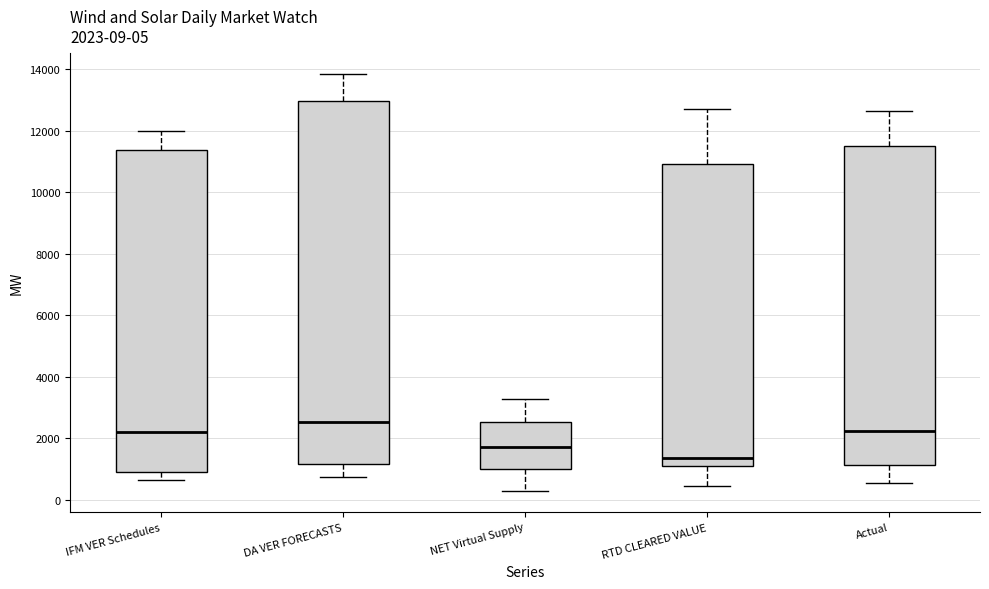

Comparing the boxes themselves (not the whiskers), which one is the tallest?

DA VER FORECASTS